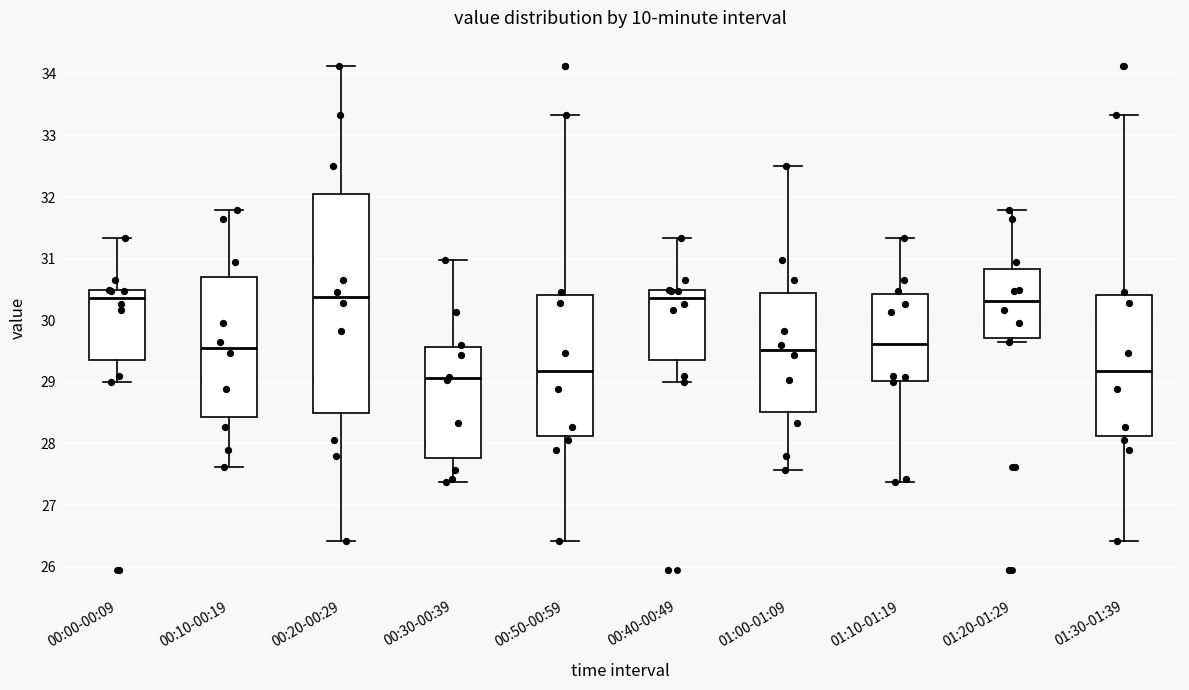

Reading left to right, read every box against the y-axis: the position of its median line, the range the box covers, and the ends of its whiskers. The values are not printed on the chart, so give them approximately, as read against the axis.

00:00-00:09: median 30.4, box 29.4 to 30.5, whiskers 29.0 to 31.3
00:10-00:19: median 29.6, box 28.4 to 30.7, whiskers 27.6 to 31.8
00:20-00:29: median 30.4, box 28.5 to 32.0, whiskers 26.4 to 34.1
00:30-00:39: median 29.1, box 27.8 to 29.6, whiskers 27.4 to 31.0
00:50-00:59: median 29.2, box 28.1 to 30.4, whiskers 26.4 to 33.3
00:40-00:49: median 30.4, box 29.4 to 30.5, whiskers 29.0 to 31.3
01:00-01:09: median 29.5, box 28.5 to 30.5, whiskers 27.6 to 32.5
01:10-01:19: median 29.6, box 29.0 to 30.4, whiskers 27.4 to 31.3
01:20-01:29: median 30.3, box 29.7 to 30.8, whiskers 29.6 to 31.8
01:30-01:39: median 29.2, box 28.1 to 30.4, whiskers 26.4 to 33.3